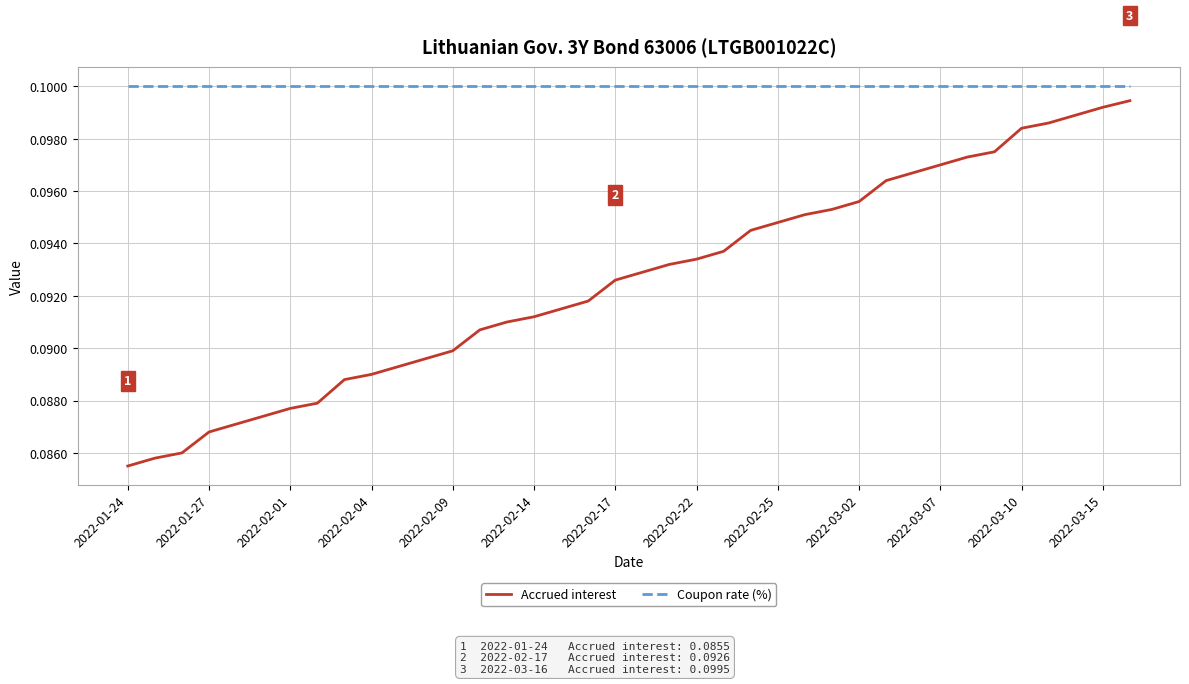

True or false: Accrued interest and Coupon rate (%) cross at least once.

False